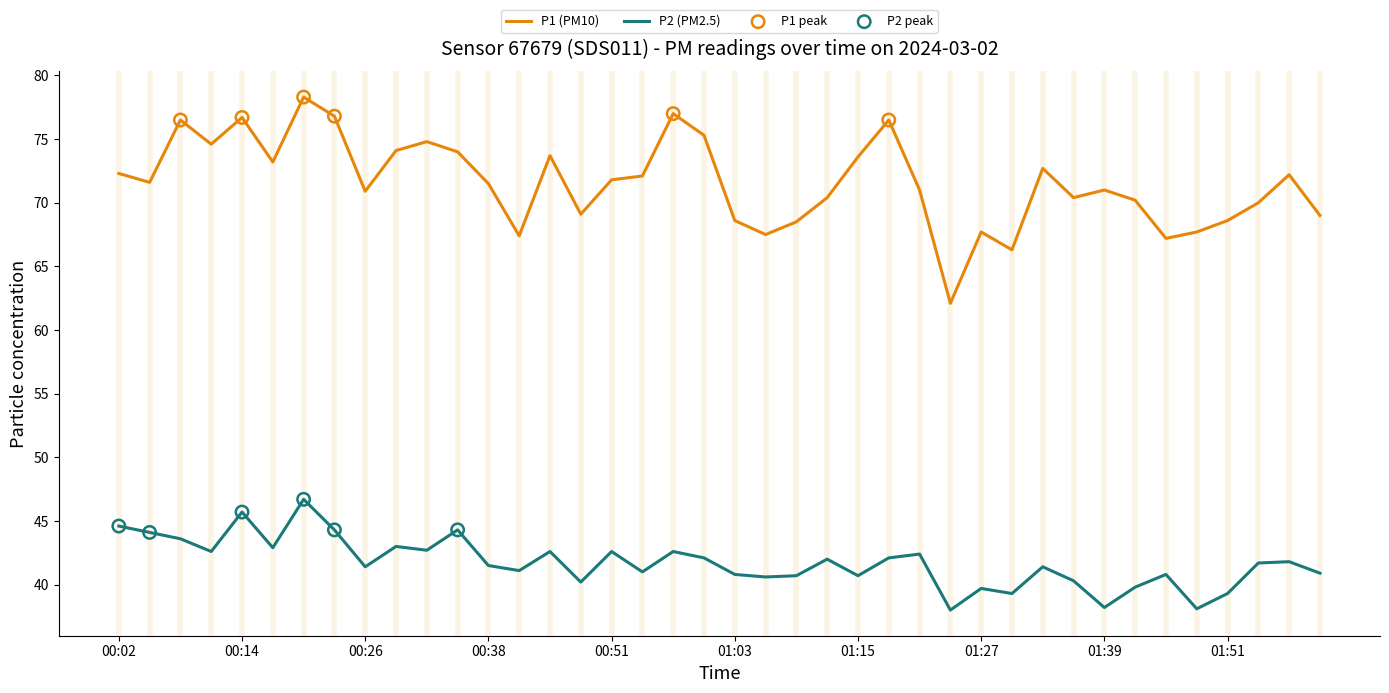

Which series has the largest total across all categories?

P1 (PM10)